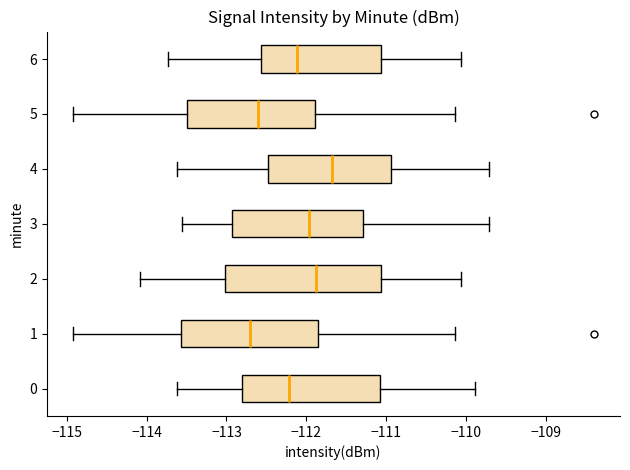

Reading bottom to top, transcribe this box plot: for each box, give where its median line is, the range the box spans, and where its two whiskers end, as read against the x-axis. The values are not printed on the chart, so give them approximately, as read against the axis.

0: median -112.2, box -112.8 to -111.1, whiskers -113.6 to -109.9
1: median -112.7, box -113.6 to -111.9, whiskers -114.9 to -110.1
2: median -111.9, box -113.0 to -111.1, whiskers -114.1 to -110.1
3: median -112.0, box -112.9 to -111.3, whiskers -113.6 to -109.7
4: median -111.7, box -112.5 to -110.9, whiskers -113.6 to -109.7
5: median -112.6, box -113.5 to -111.9, whiskers -114.9 to -110.1
6: median -112.1, box -112.6 to -111.1, whiskers -113.7 to -110.1